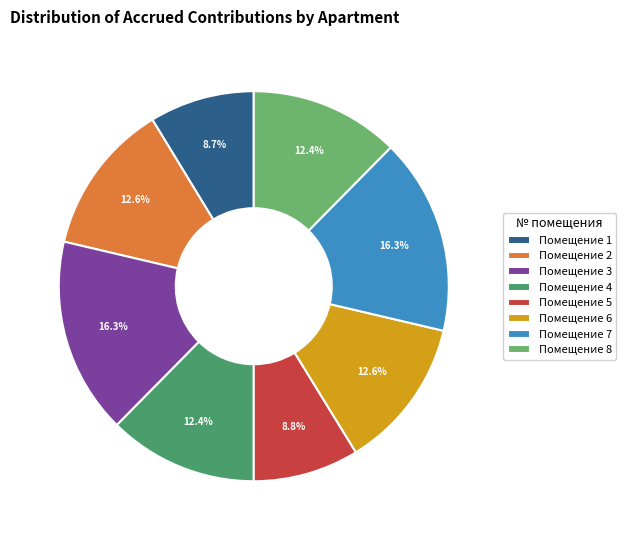

What portion of the pie excludes Помещение 2?

87.4%